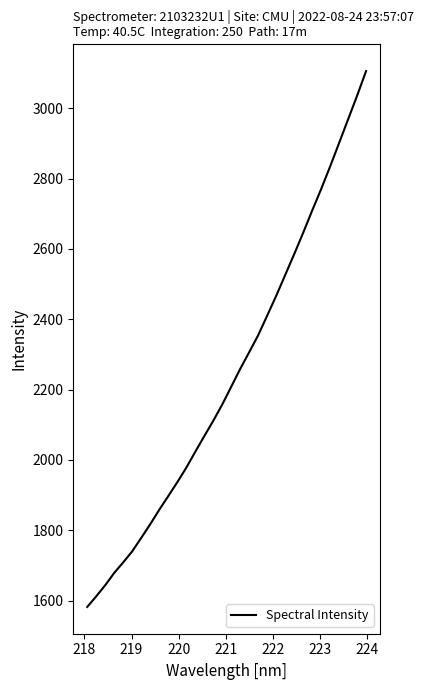

What is the minimum value shown in the chart?

1582.0